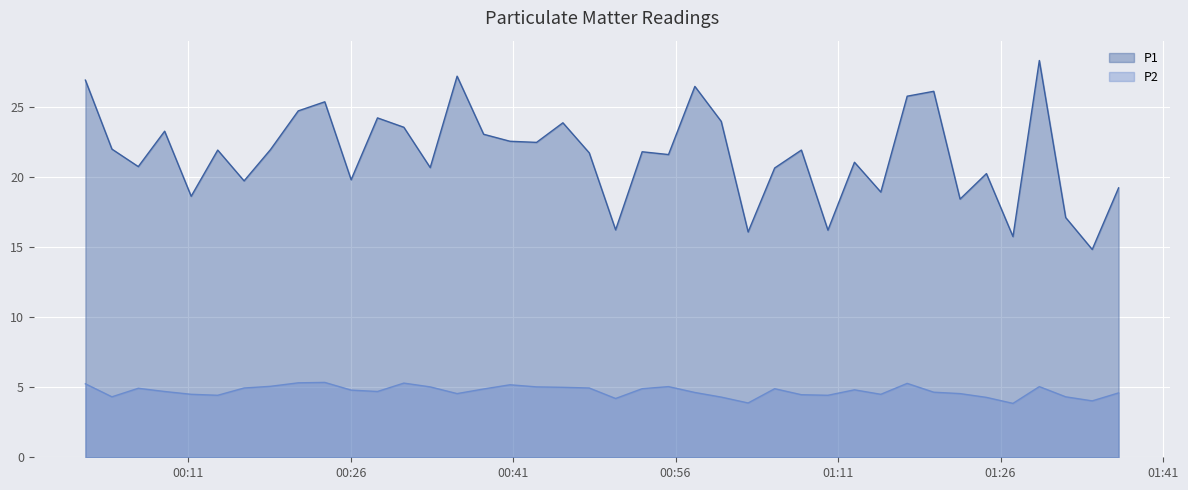

Rank the series at 2022-12-24T01:07:37 from highest to lowest value.

P1, P2